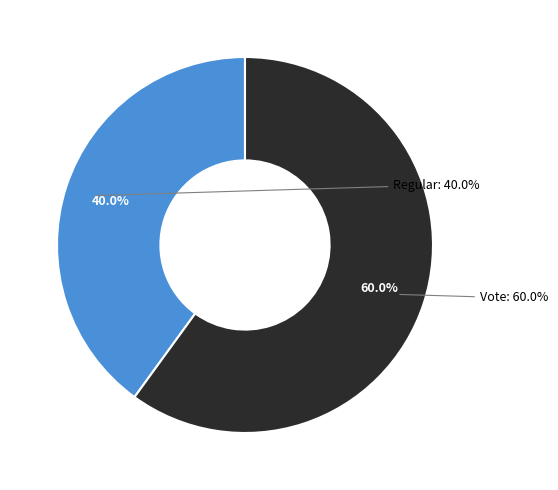

Which slice is the smallest?

Regular